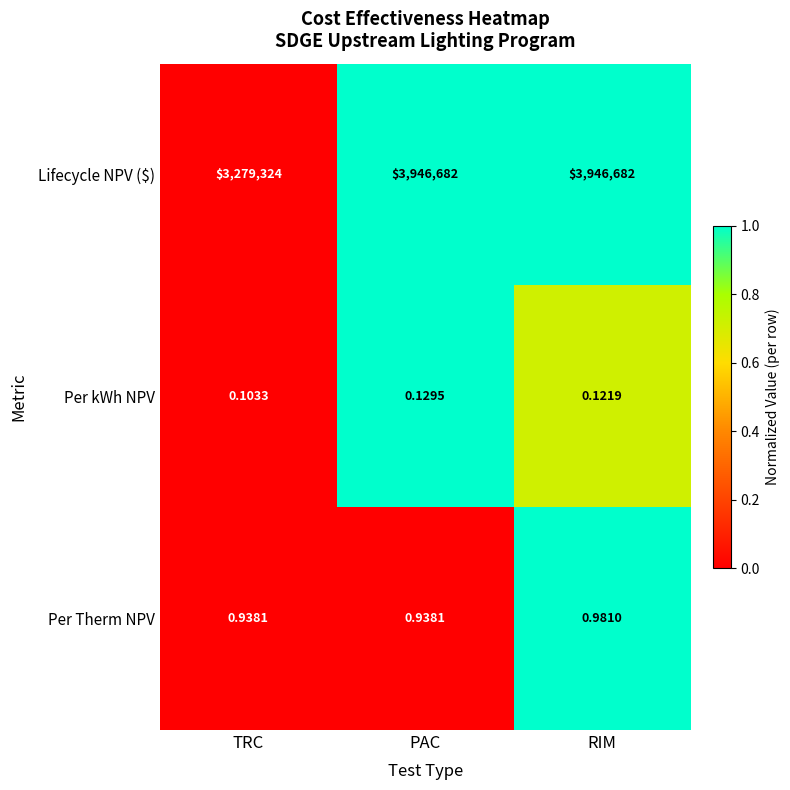

At which label does Per kWh NPV reach its peak?

PAC